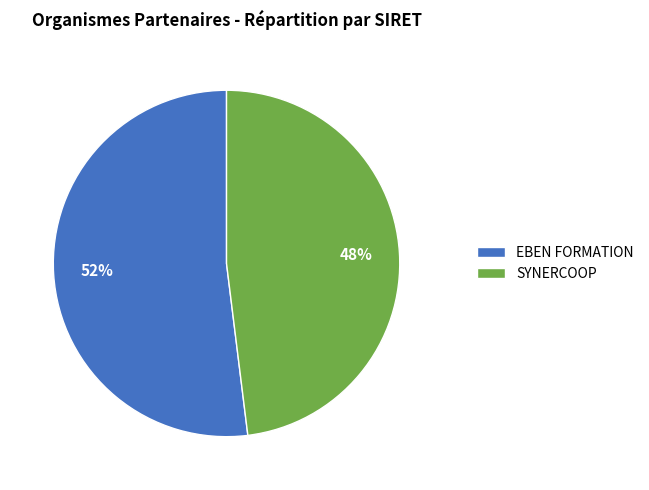

Which slice is the largest?

EBEN FORMATION